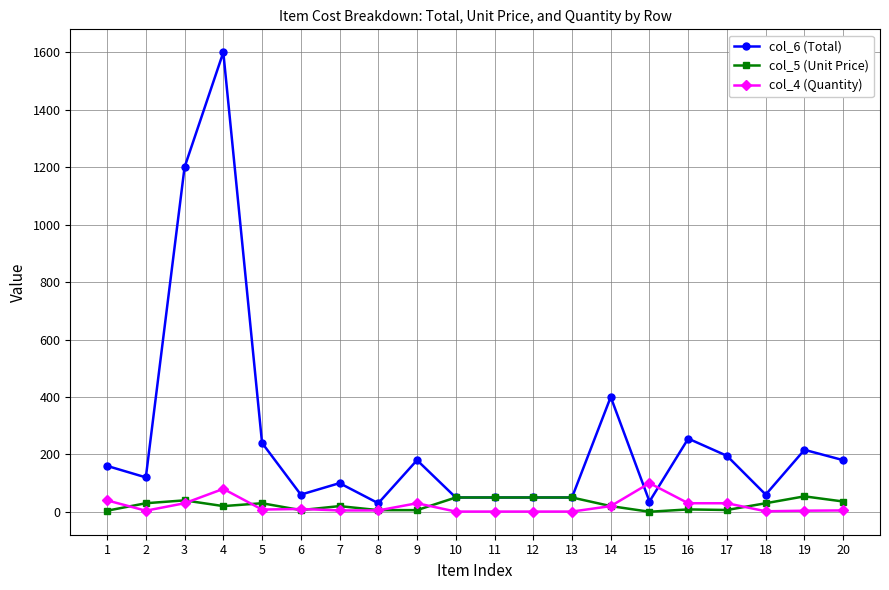

Is it true that col_5 (Unit Price) equals 30.0 at 18?

True